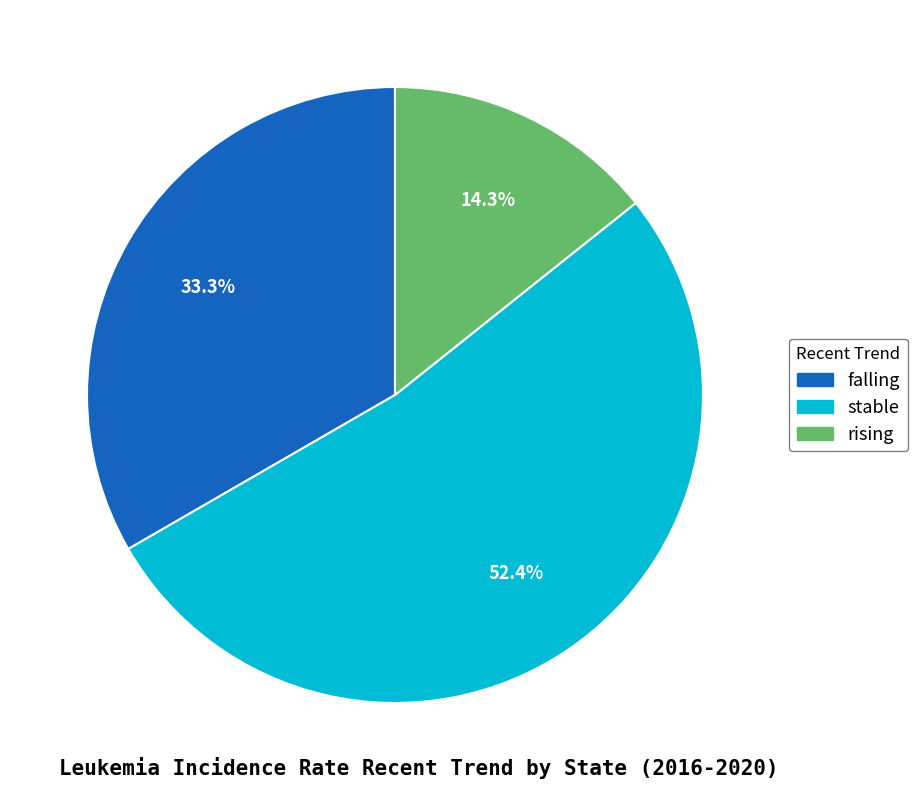

Between rising and falling, which is larger?

falling